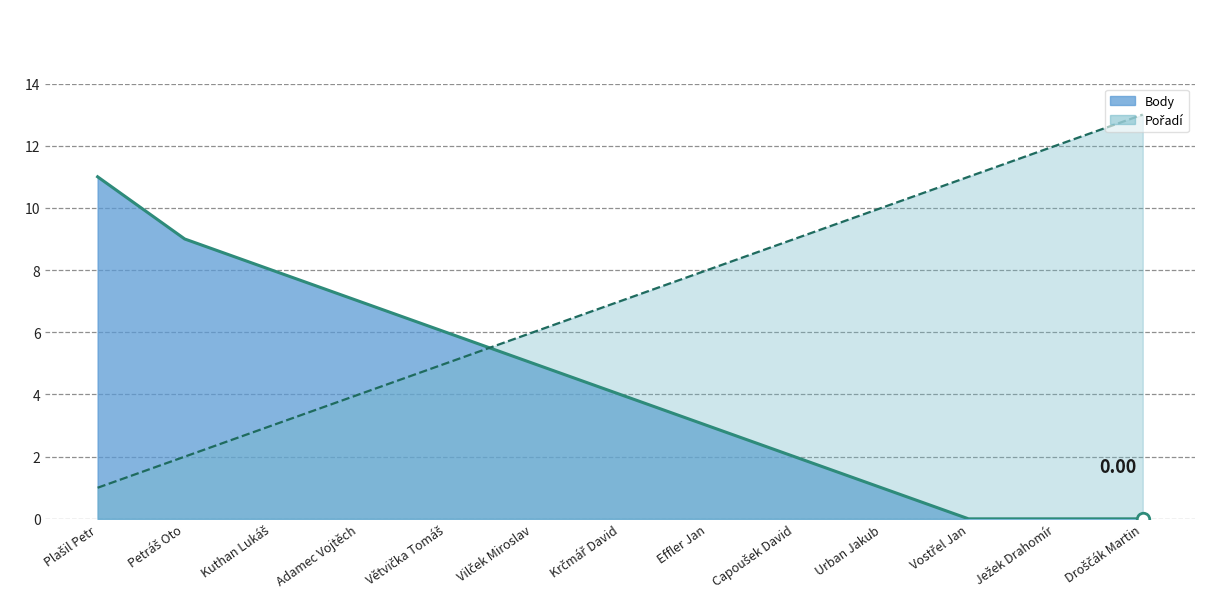

Which series ends up on top after the final intersection of Body (line) and Pořadí (line)?

Pořadí (line)